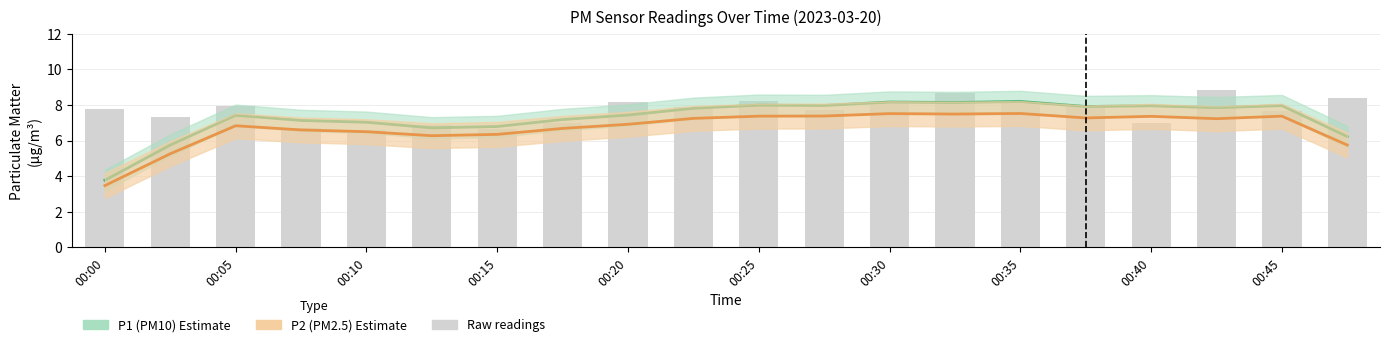

Count the number of categories in the chart.

20